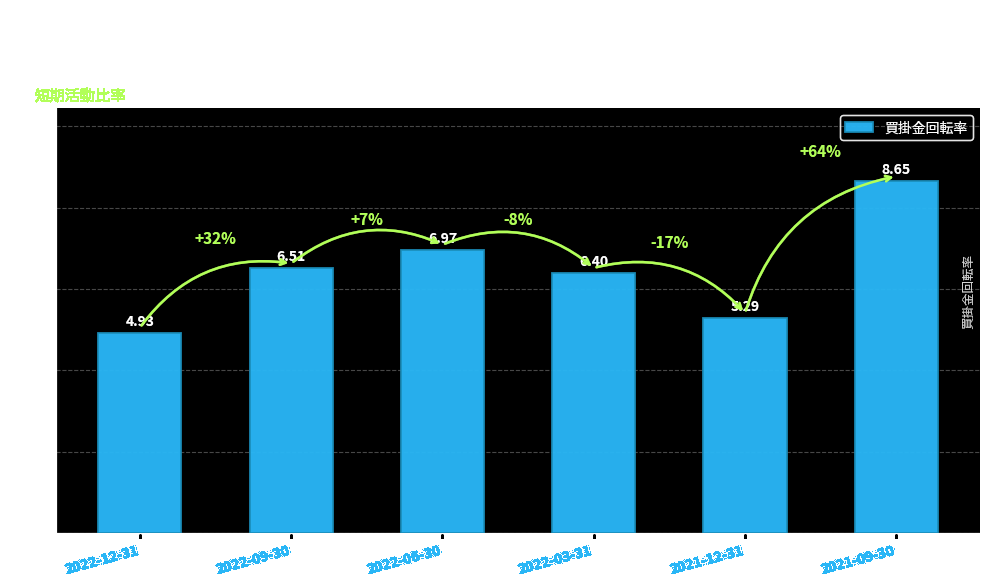

Read the value at 2022-06-30.

7.0